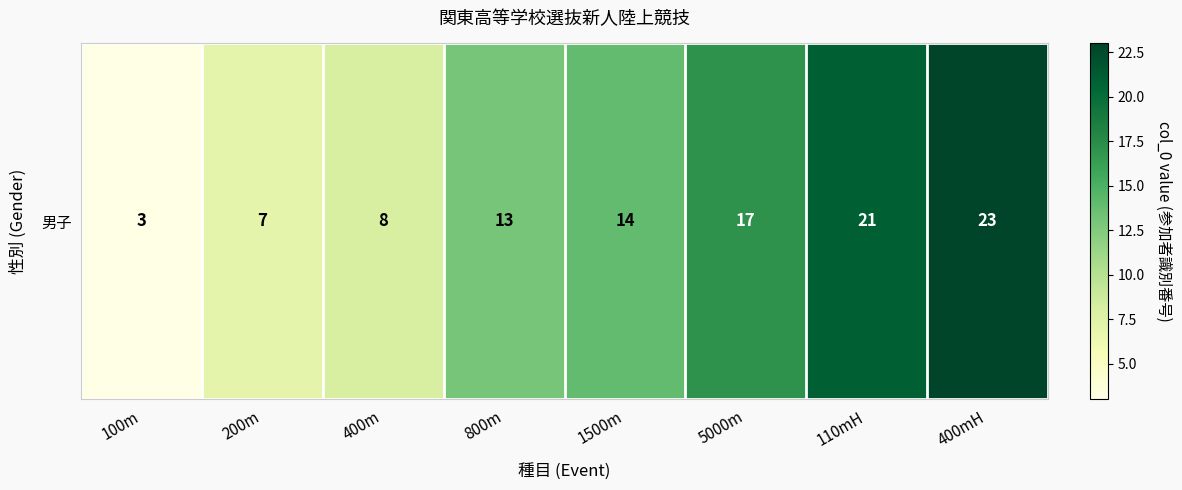

Is it true that the value at 110mH is 21?

True